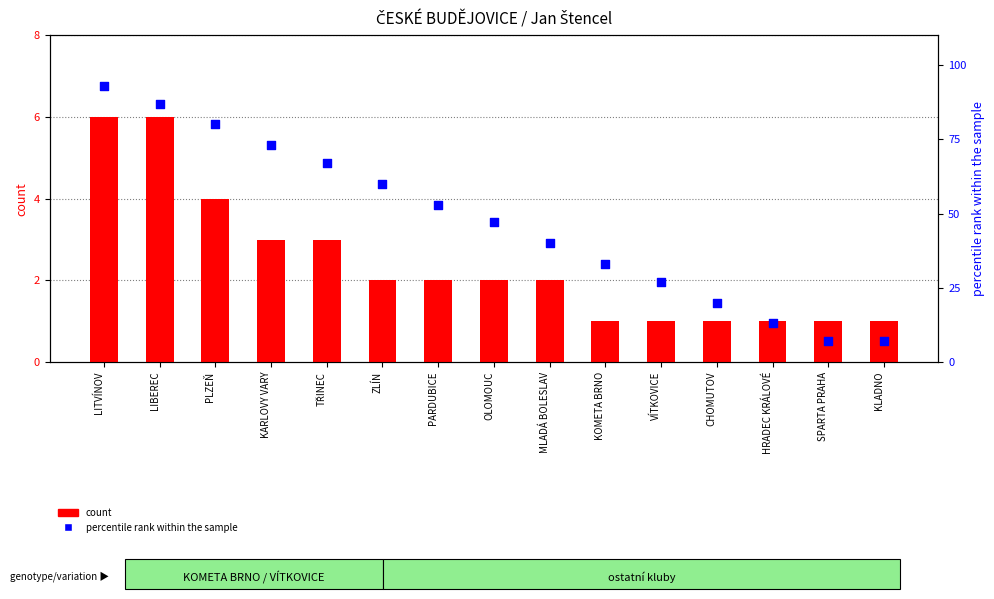

Is the value of count at KOMETA BRNO greater than the value of percentile rank within the sample at KOMETA BRNO?

No